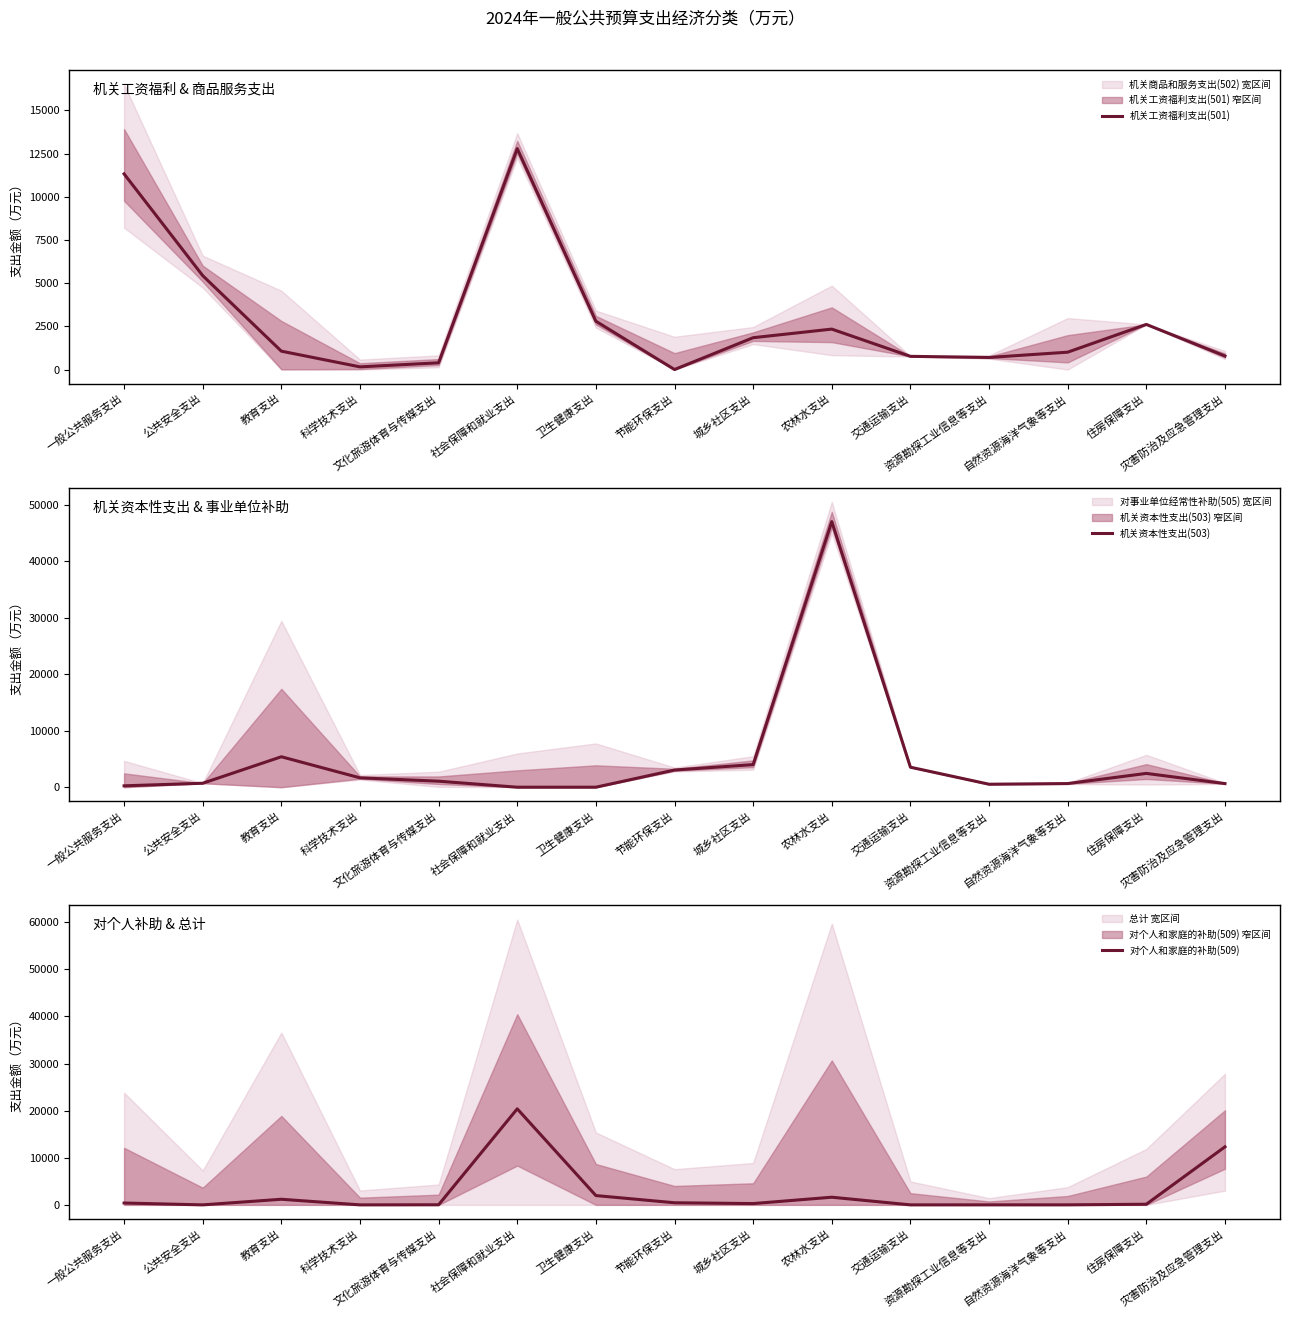

Is it true that 对个人和家庭的补助(509) equals 8 at 文化旅游体育与传媒支出?

False